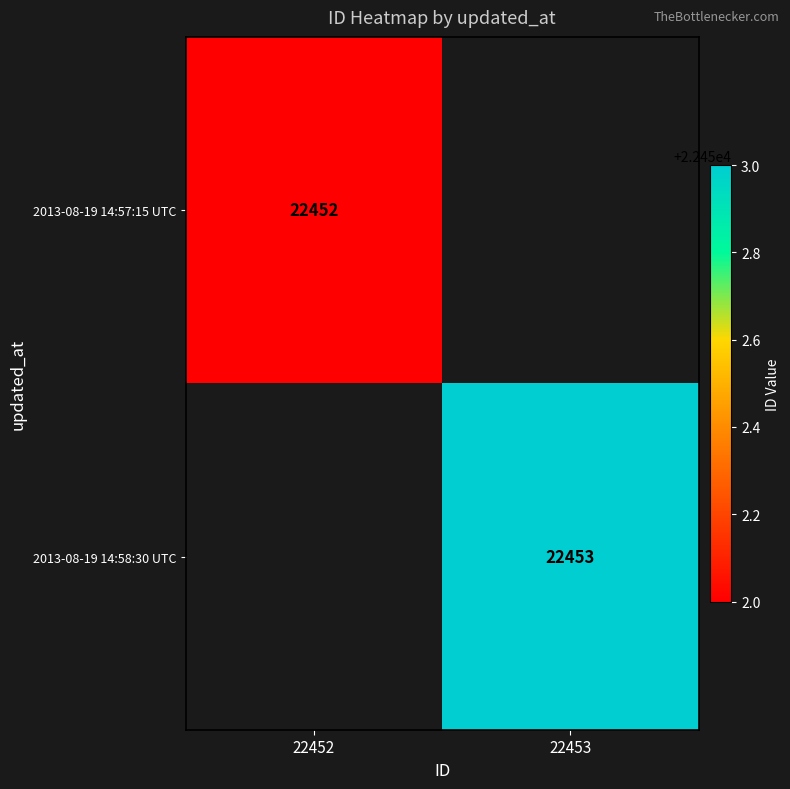

The 2013-08-19 14:57:15 UTC series shows 22452 at 22452. True or false?

True